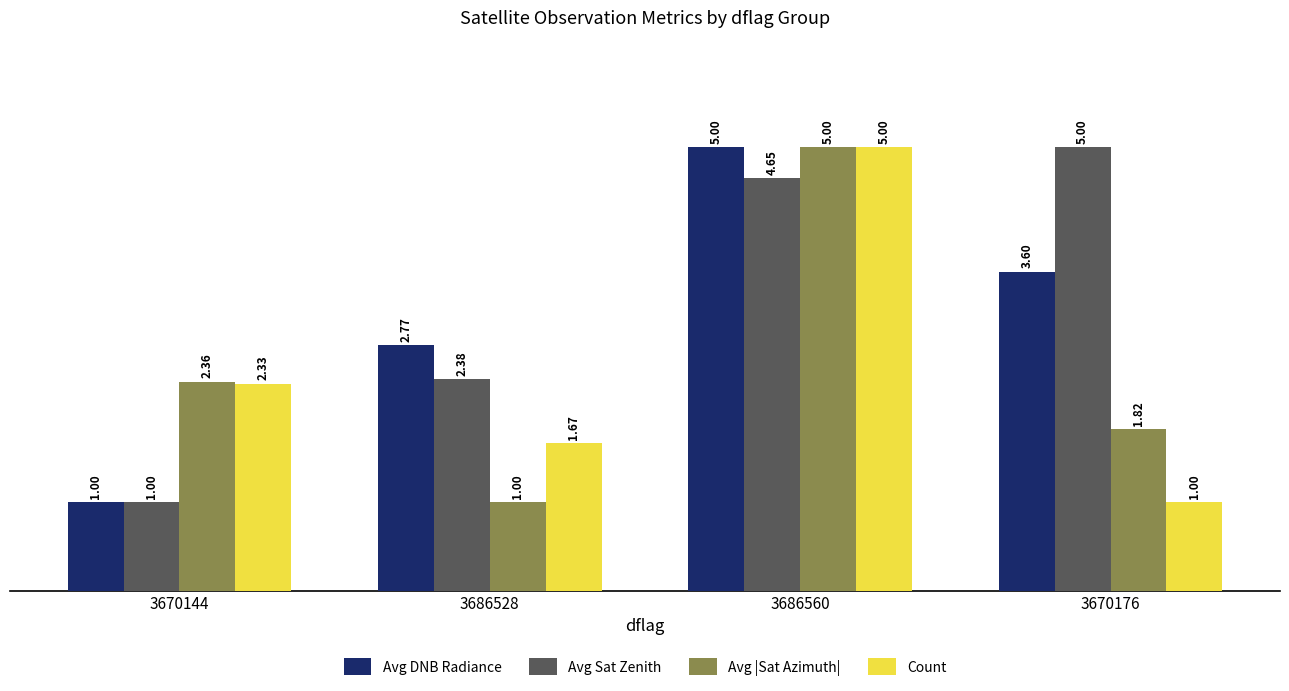

What is the difference between the Count values at 3670144 and 3686560?

2.7